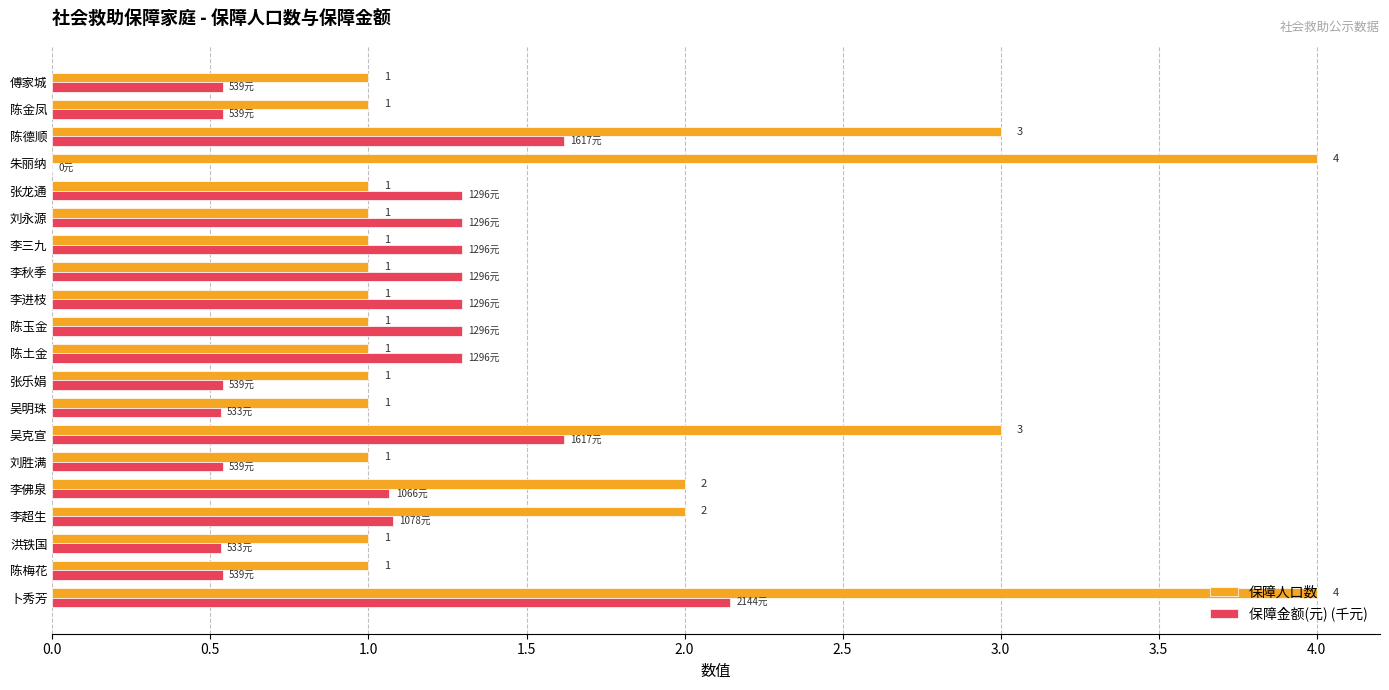

What is the highest value of the 保障人口数 series?

4.0